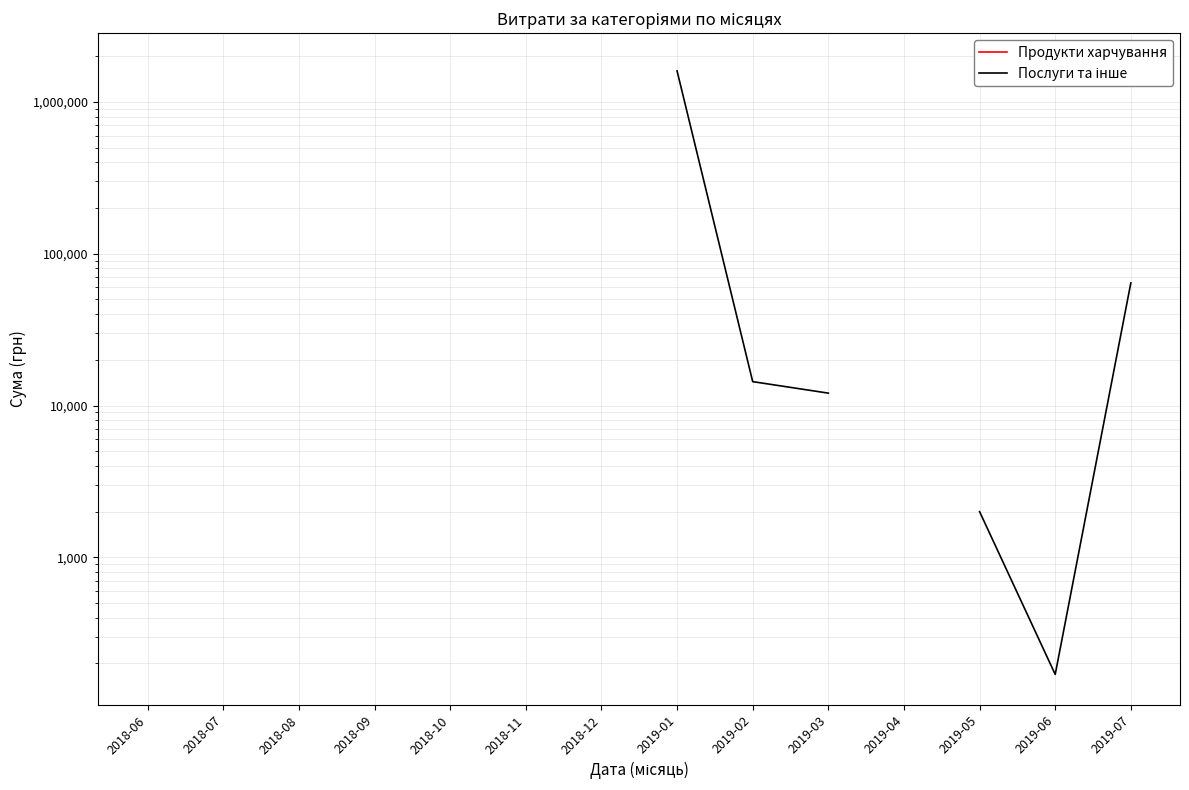

What is the label of the 7th point from the right?

2019-01